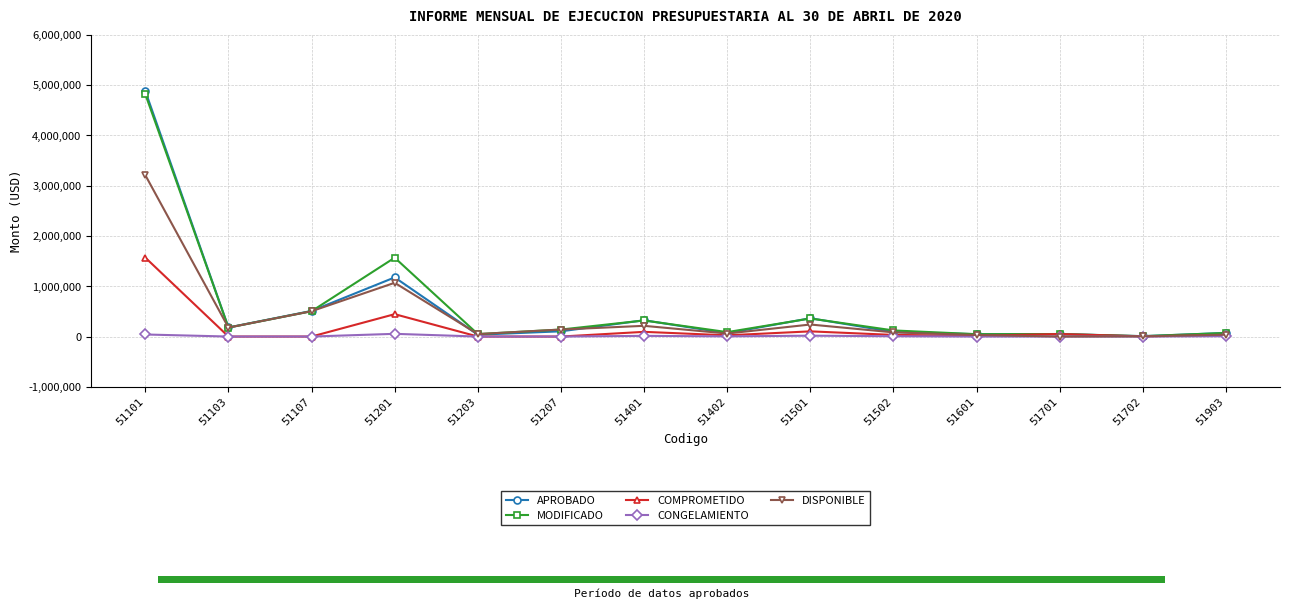

What is the difference between the second highest and minimum values in the COMPROMETIDO series?

444715.5